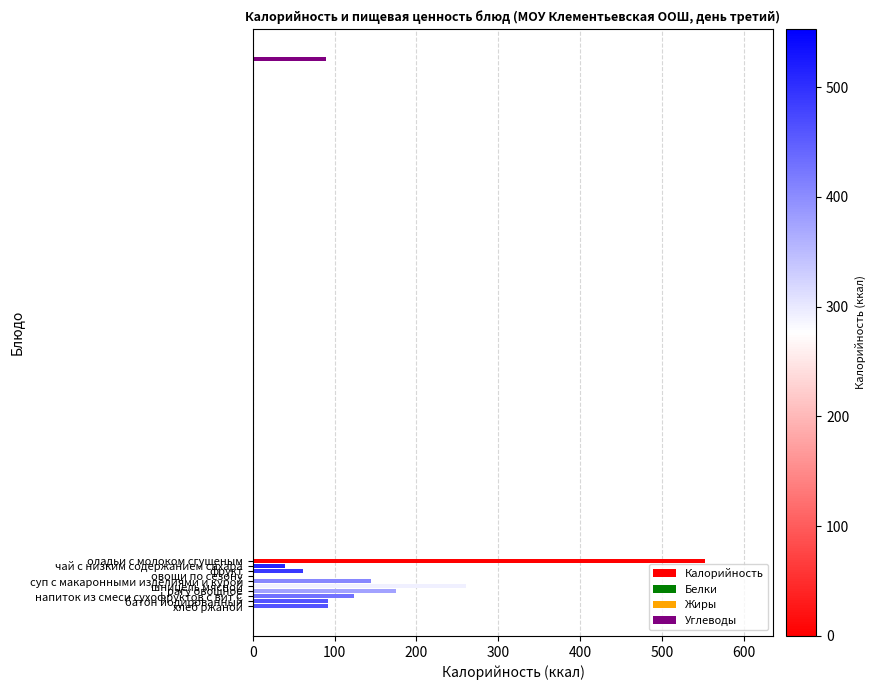

How many values in the Углеводы series exceed 16?

4